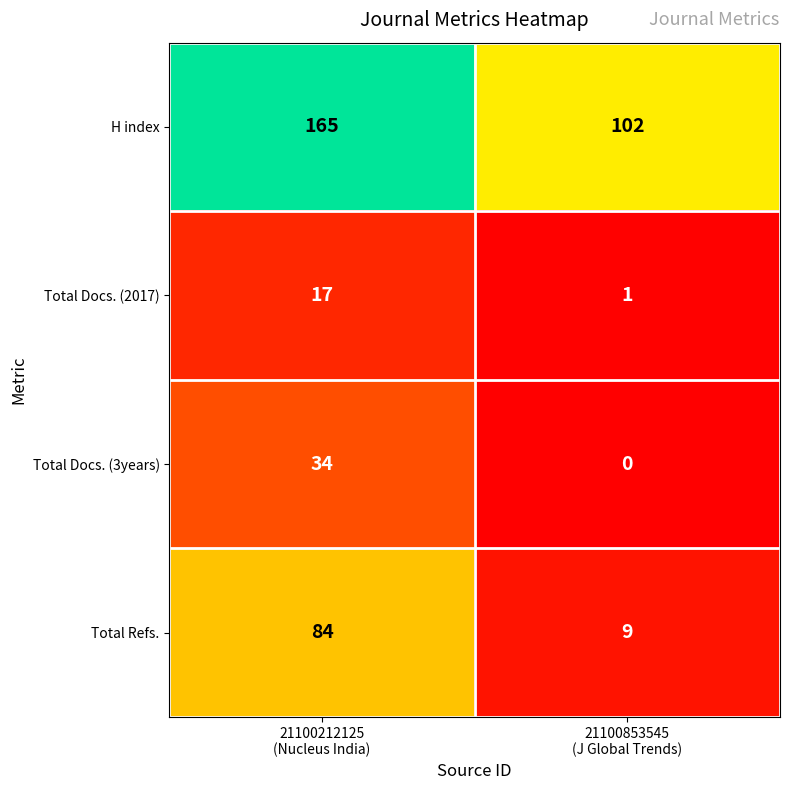

How many categories are shown in the chart?

2